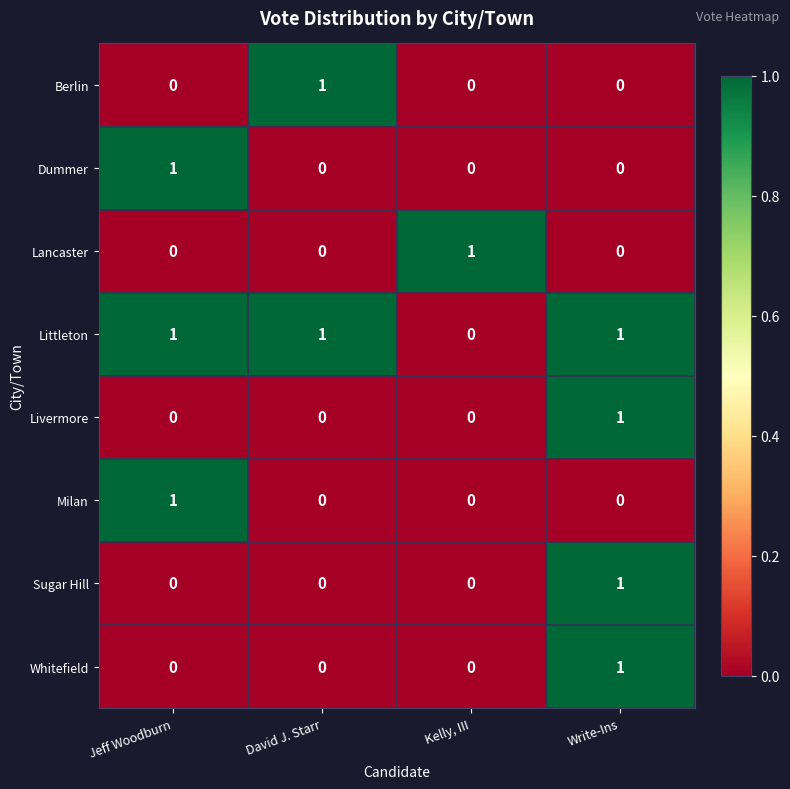

The value of Livermore at David J. Starr is 1. True or false?

False